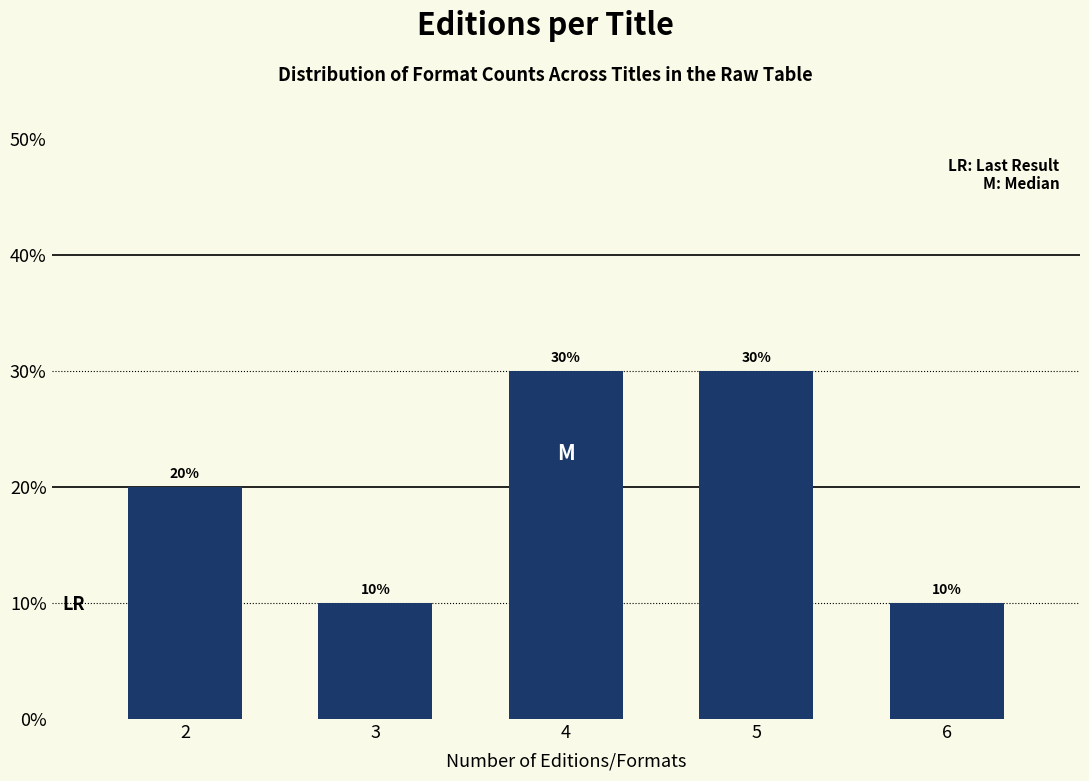

Reading right to left, list all the values displayed in this chart.

6=10	5=30	4=30	3=10	2=20